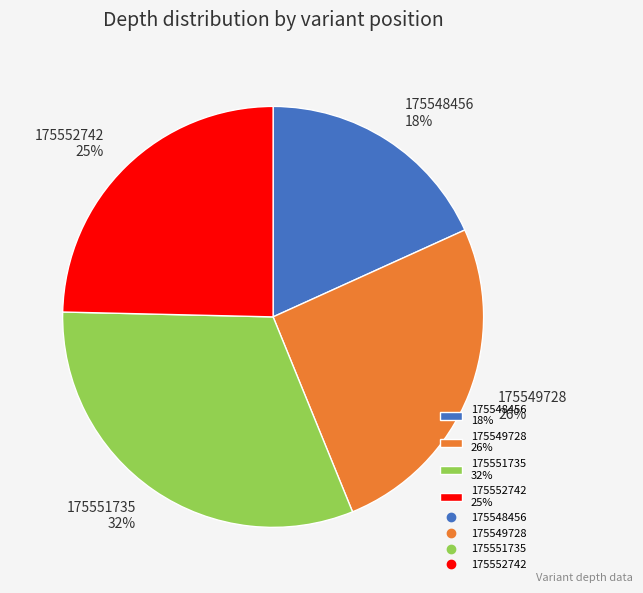

To the nearest percent, what is the combined percentage of 175549728 and 175548456?

44%